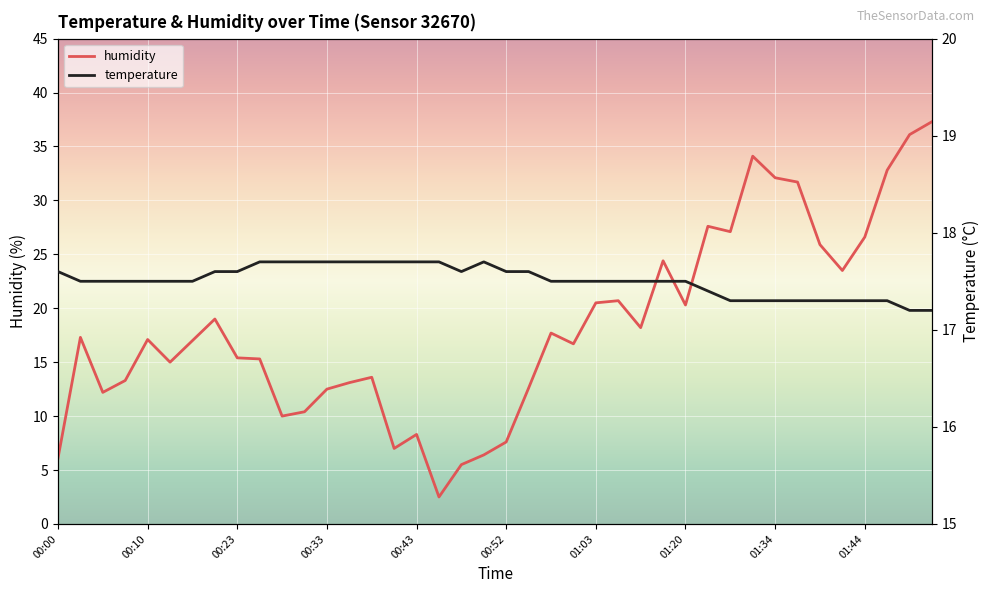

Which has a higher value, 15 or 23?

23